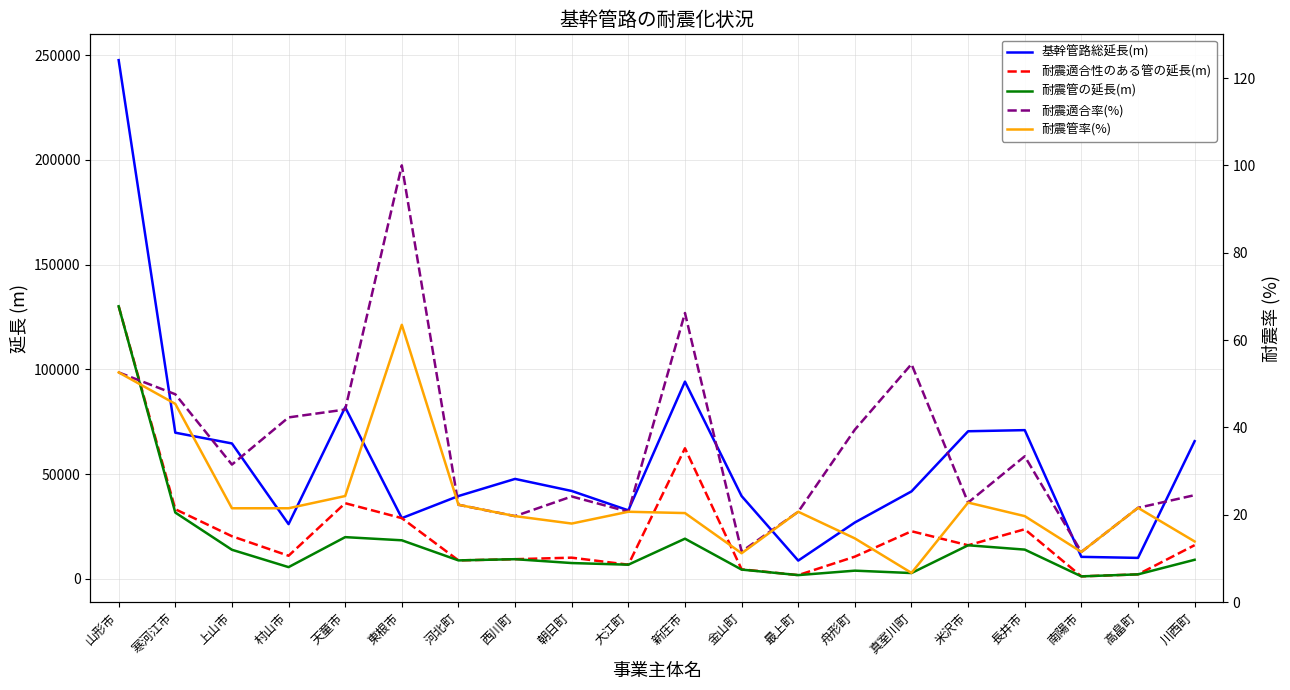

At which label does 基幹管路総延長(m) first exceed 41965?

山形市